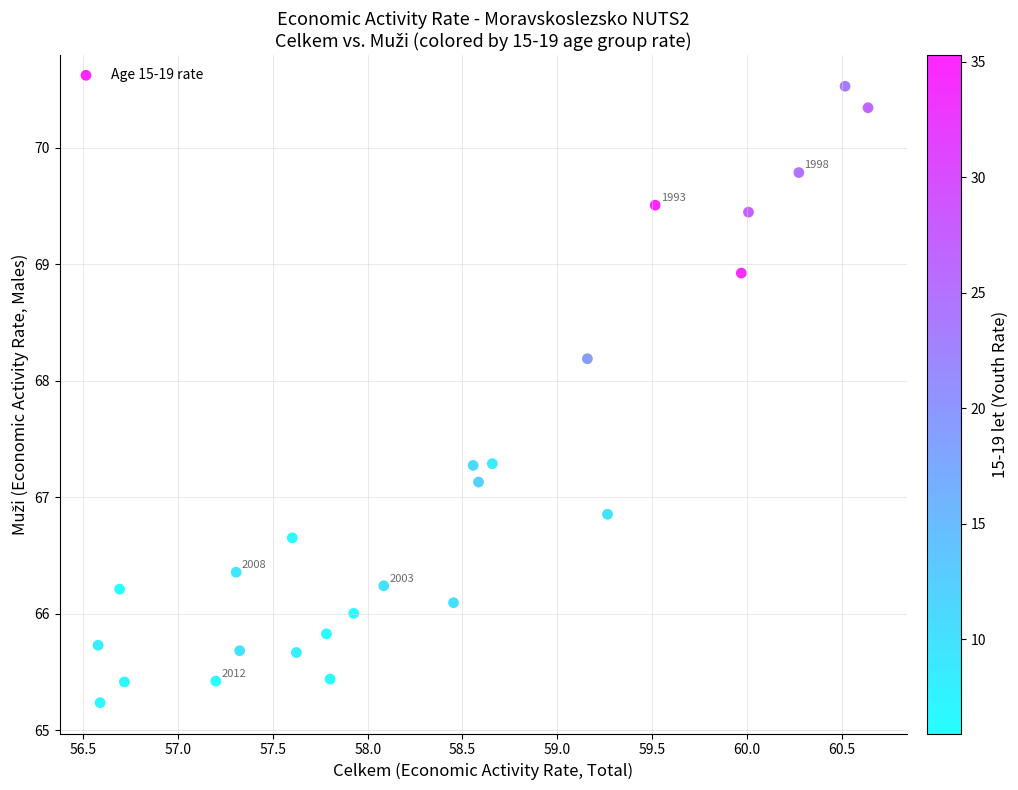

What is the range of Y values (max minus min)?

5.3